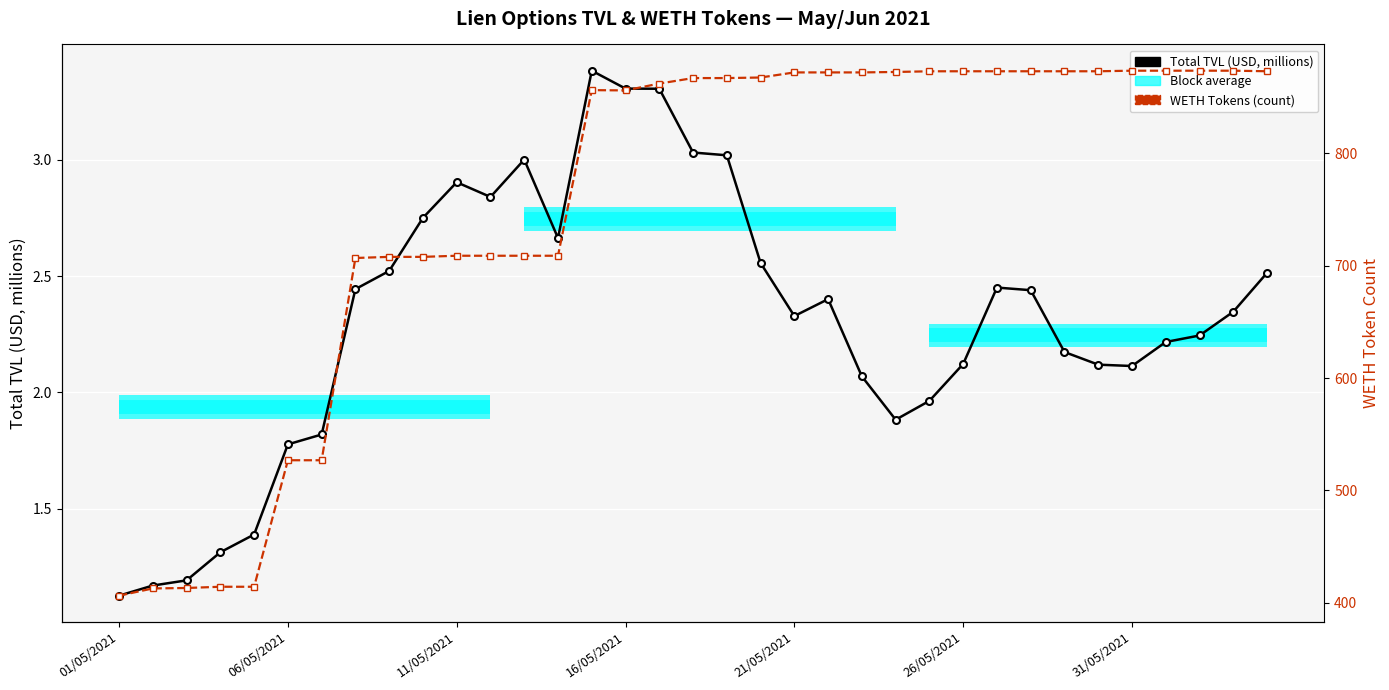

What is the approximate value of Total TVL (USD) at 25/05/2021?

2.0